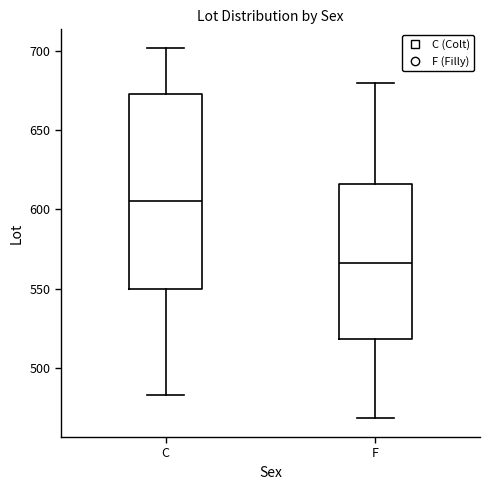

Reading left to right, transcribe this box plot: for each box, give where its median line is, the range the box spans, and where its two whiskers end, as read against the y-axis. The values are not printed on the chart, so give them approximately, as read against the axis.

C: median 605, box 550 to 675, whiskers 485 to 700
F: median 565, box 520 to 615, whiskers 470 to 680